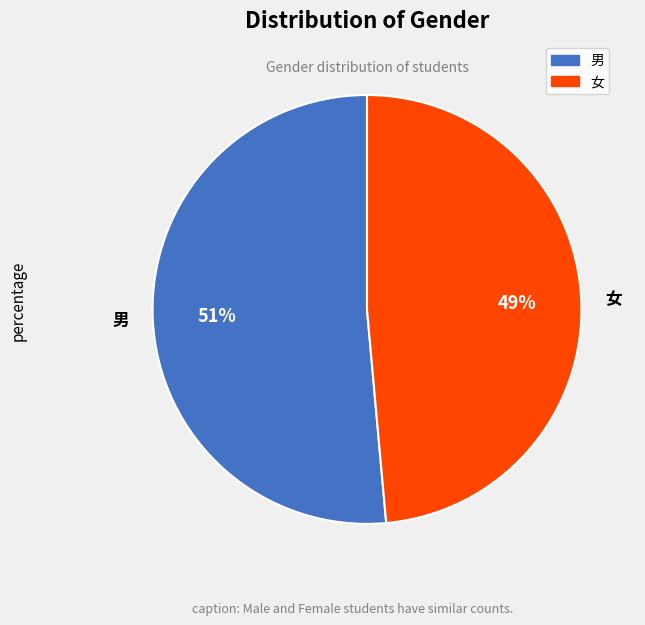

To the nearest percent, what portion does 女 represent?

49%